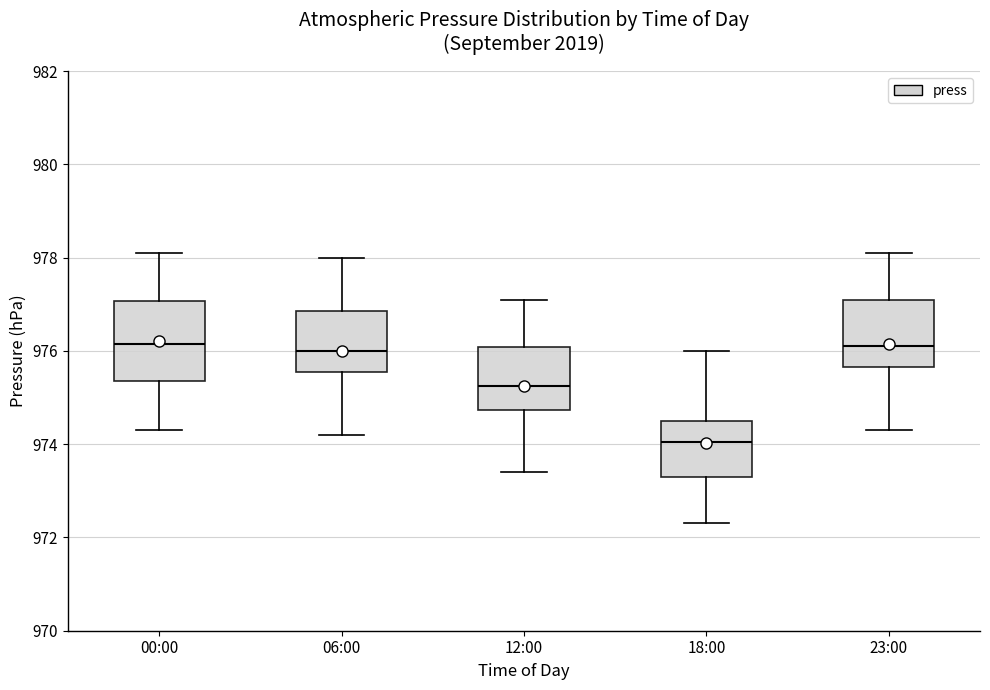

Reading left to right, read every box against the y-axis: the position of its median line, the range the box covers, and the ends of its whiskers. The values are not printed on the chart, so give them approximately, as read against the axis.

00:00: median 976.2, box 975.4 to 977.0, whiskers 974.4 to 978.2
06:00: median 976.0, box 975.6 to 976.8, whiskers 974.2 to 978.0
12:00: median 975.2, box 974.8 to 976.0, whiskers 973.4 to 977.2
18:00: median 974.0, box 973.4 to 974.6, whiskers 972.4 to 976.0
23:00: median 976.2, box 975.6 to 977.2, whiskers 974.4 to 978.2